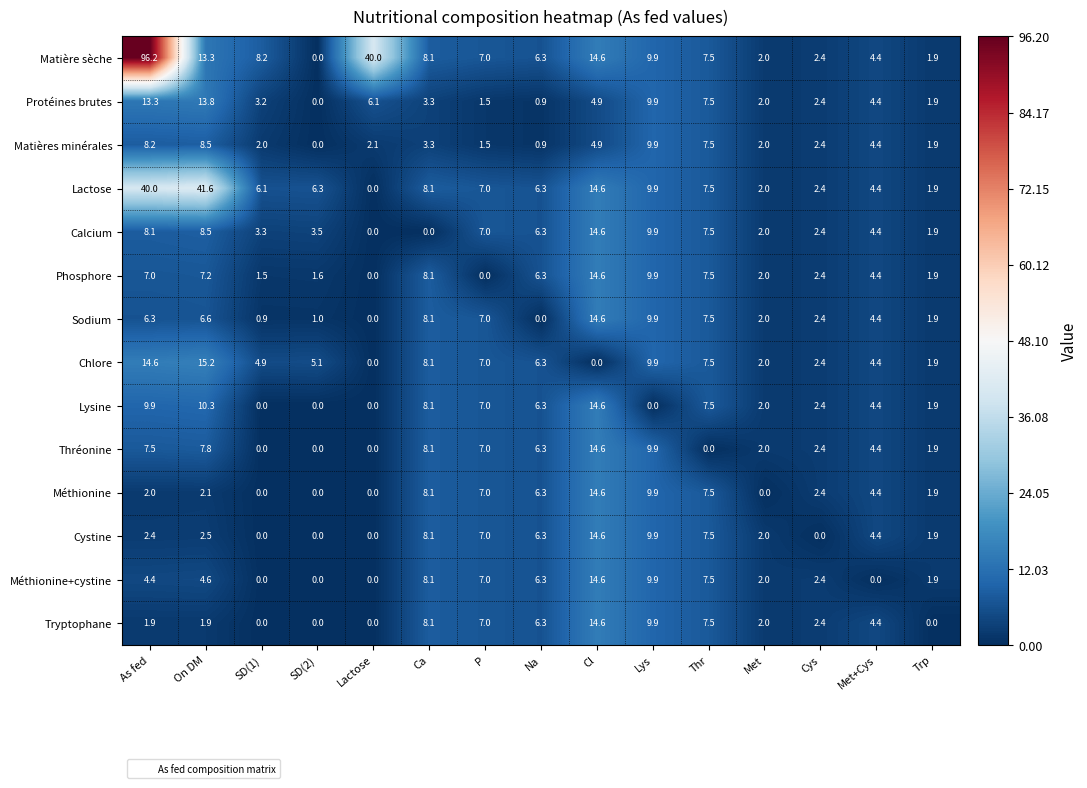

At which label does Matières minérales first exceed 2?

As fed